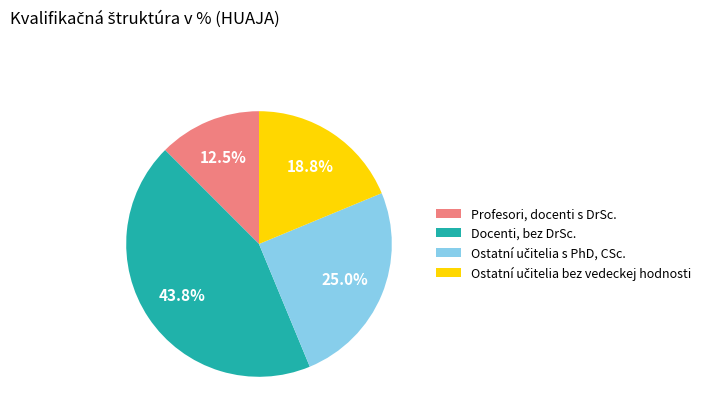

Which category has the biggest portion of the pie?

Docenti, bez DrSc.